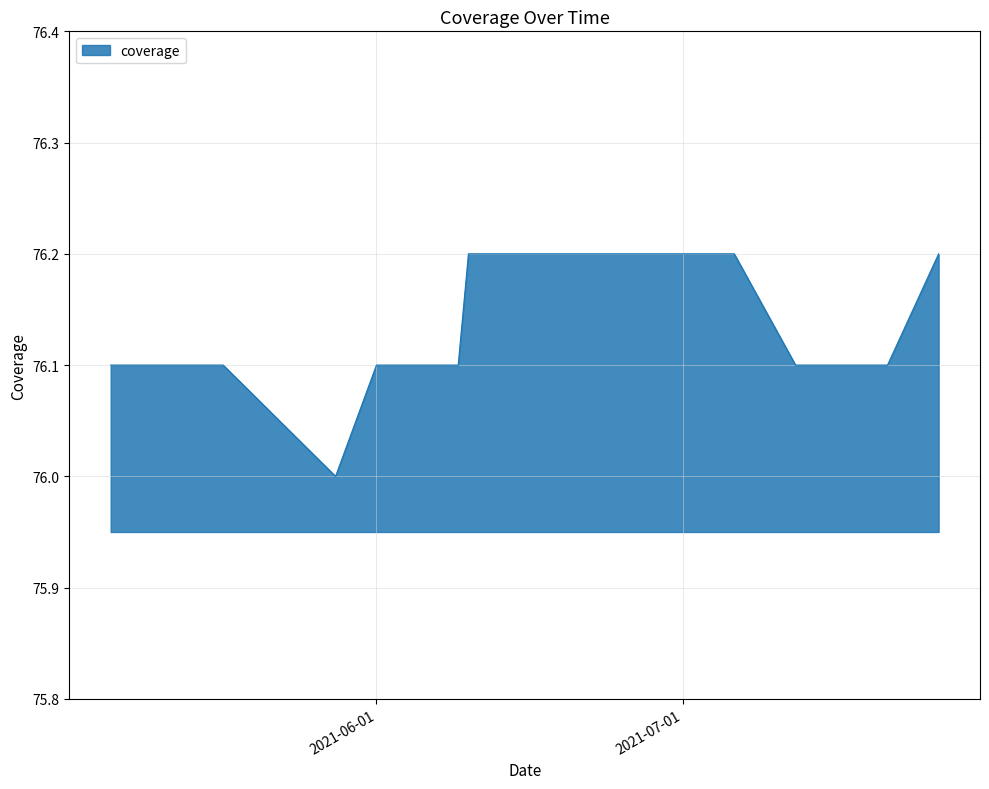

What is the minimum value shown in the chart?

76.0